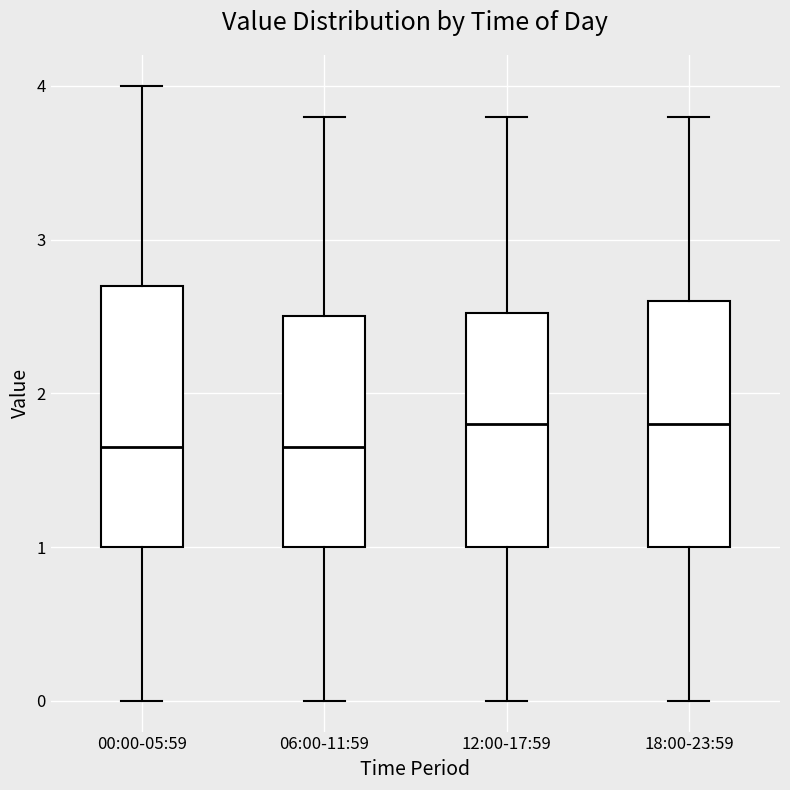

Reading left to right, read every box against the y-axis: the position of its median line, the range the box covers, and the ends of its whiskers. The values are not printed on the chart, so give them approximately, as read against the axis.

00:00-05:59: median 1.7, box 1.0 to 2.7, whiskers 0.0 to 4.0
06:00-11:59: median 1.7, box 1.0 to 2.5, whiskers 0.0 to 3.8
12:00-17:59: median 1.8, box 1.0 to 2.5, whiskers 0.0 to 3.8
18:00-23:59: median 1.8, box 1.0 to 2.6, whiskers 0.0 to 3.8